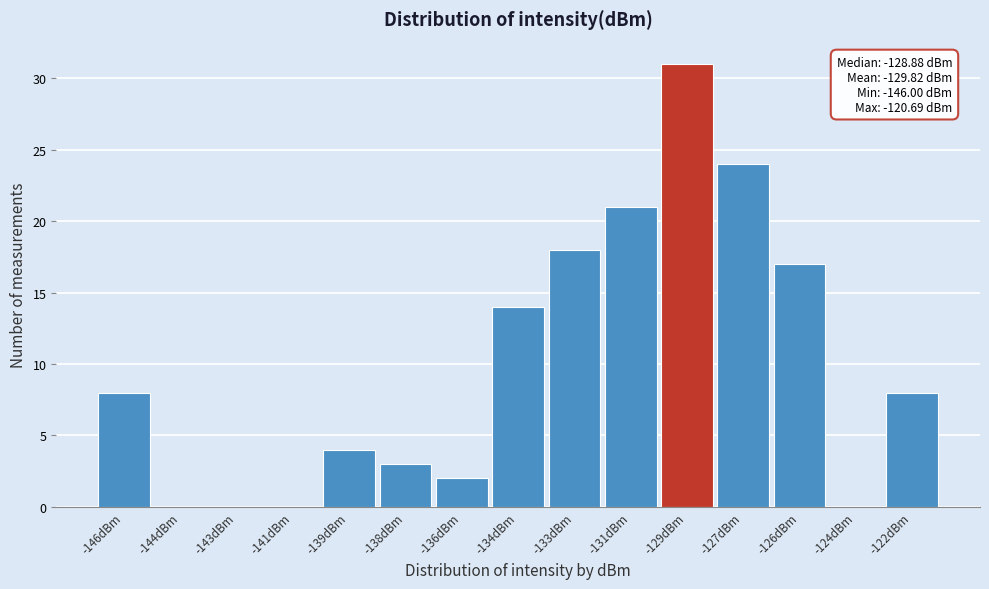

Reading left to right, extract all data points from this chart.

-146dBm=8	-144dBm=0	-143dBm=0	-141dBm=0	-139dBm=4	-138dBm=3	-136dBm=2	-134dBm=14	-133dBm=18	-131dBm=21	-129dBm=31	-127dBm=24	-126dBm=17	-124dBm=0	-122dBm=8